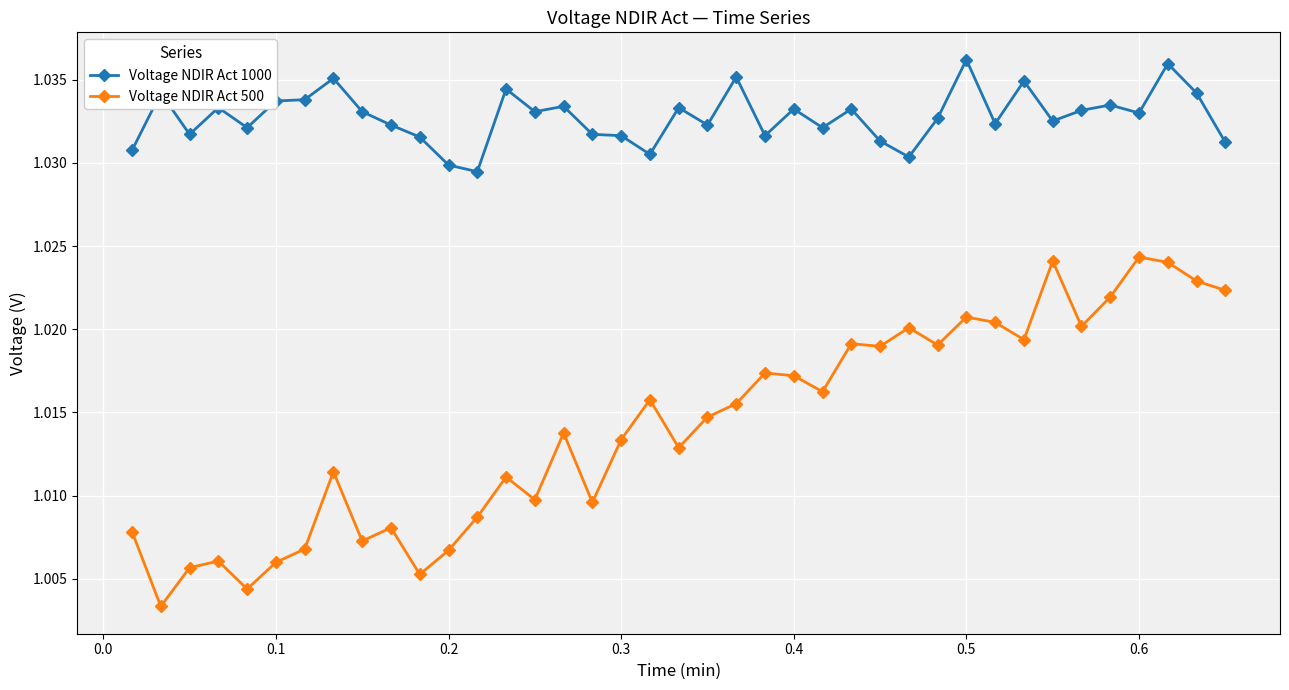

How many Voltage NDIR Act 1000 values are between 1 and 2?

39